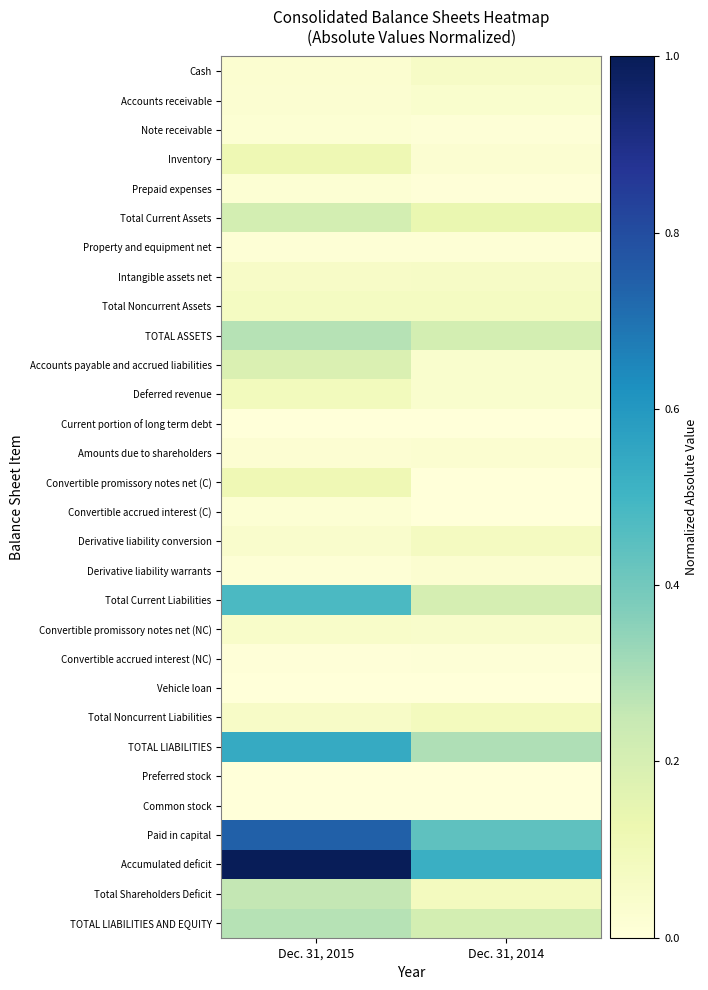

Which series has the largest range (max minus min)?

Accumulated deficit